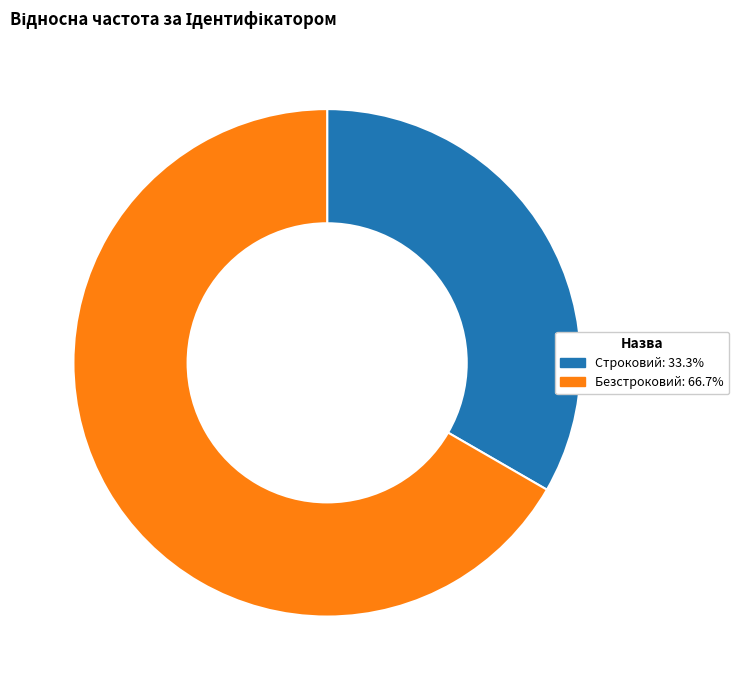

Which slice is the smallest?

Строковий